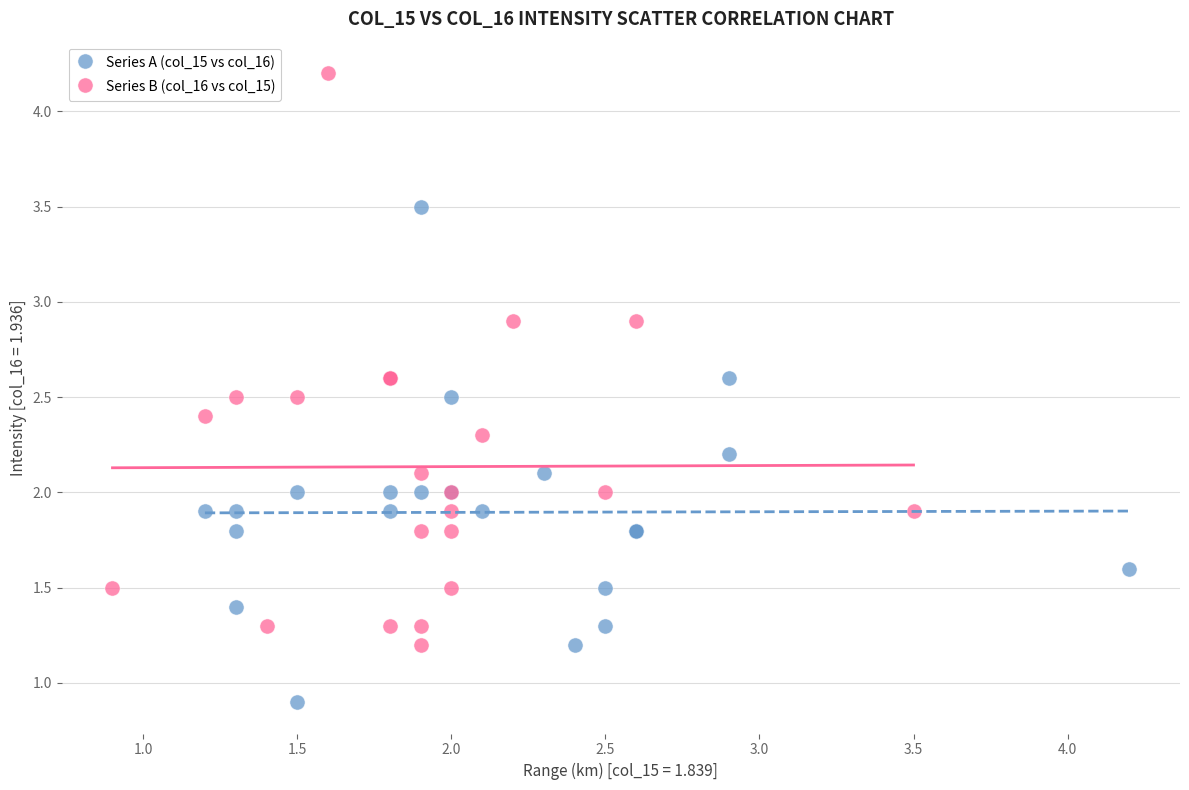

What are all the series names shown in the legend?

Series A (col_15 vs col_16), Series B (col_16 vs col_15)